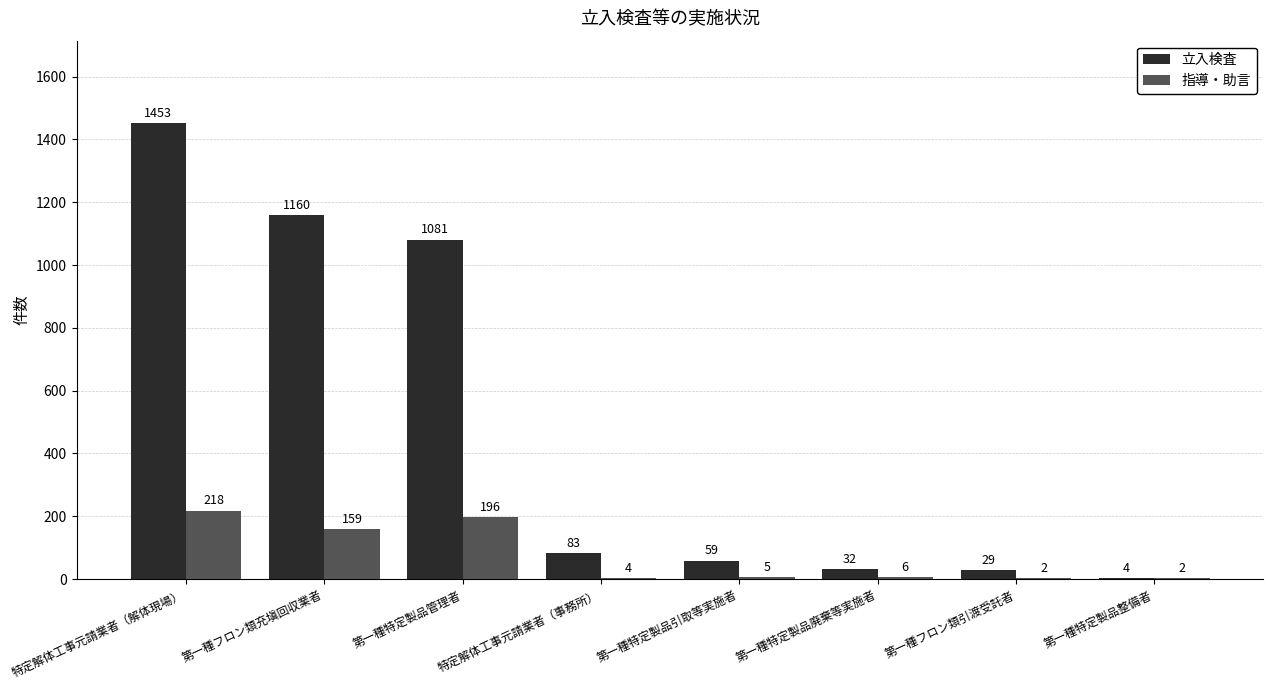

Where does the 指導・助言 series first go above 6?

特定解体工事元請業者（解体現場）